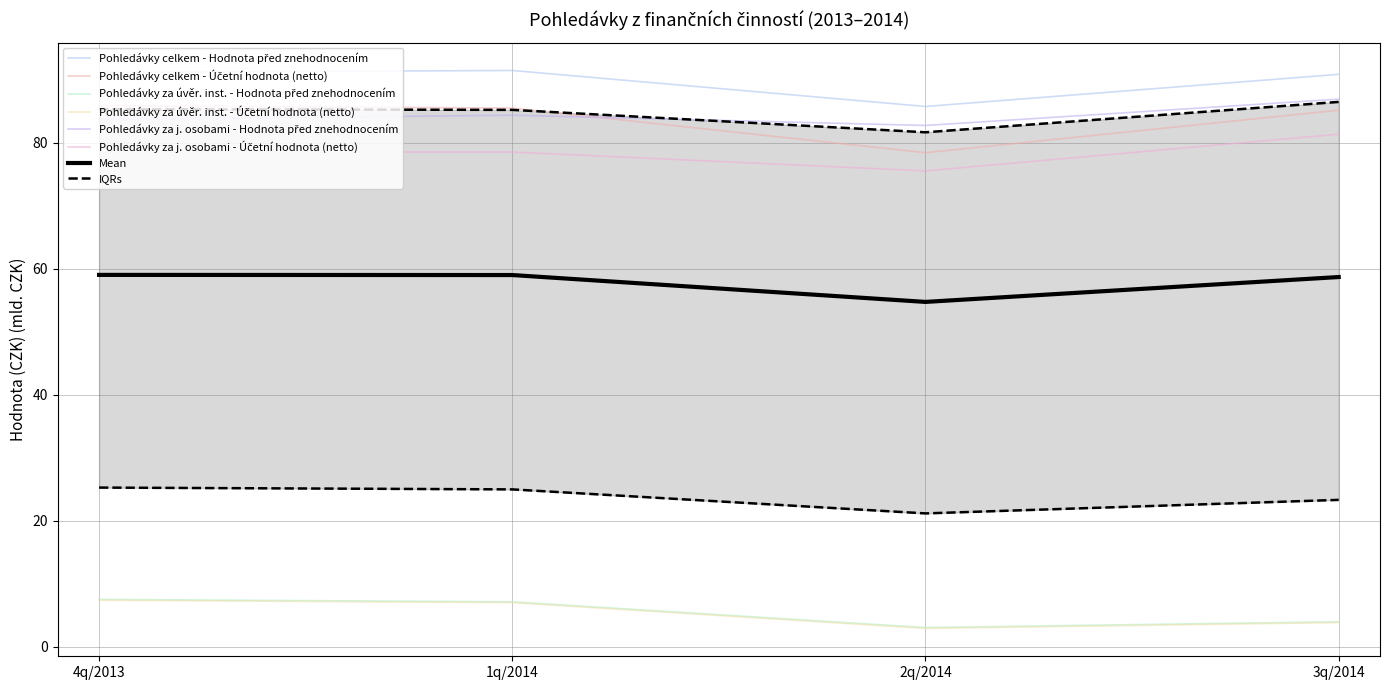

At how many categories does at least one series exceed 49?

4